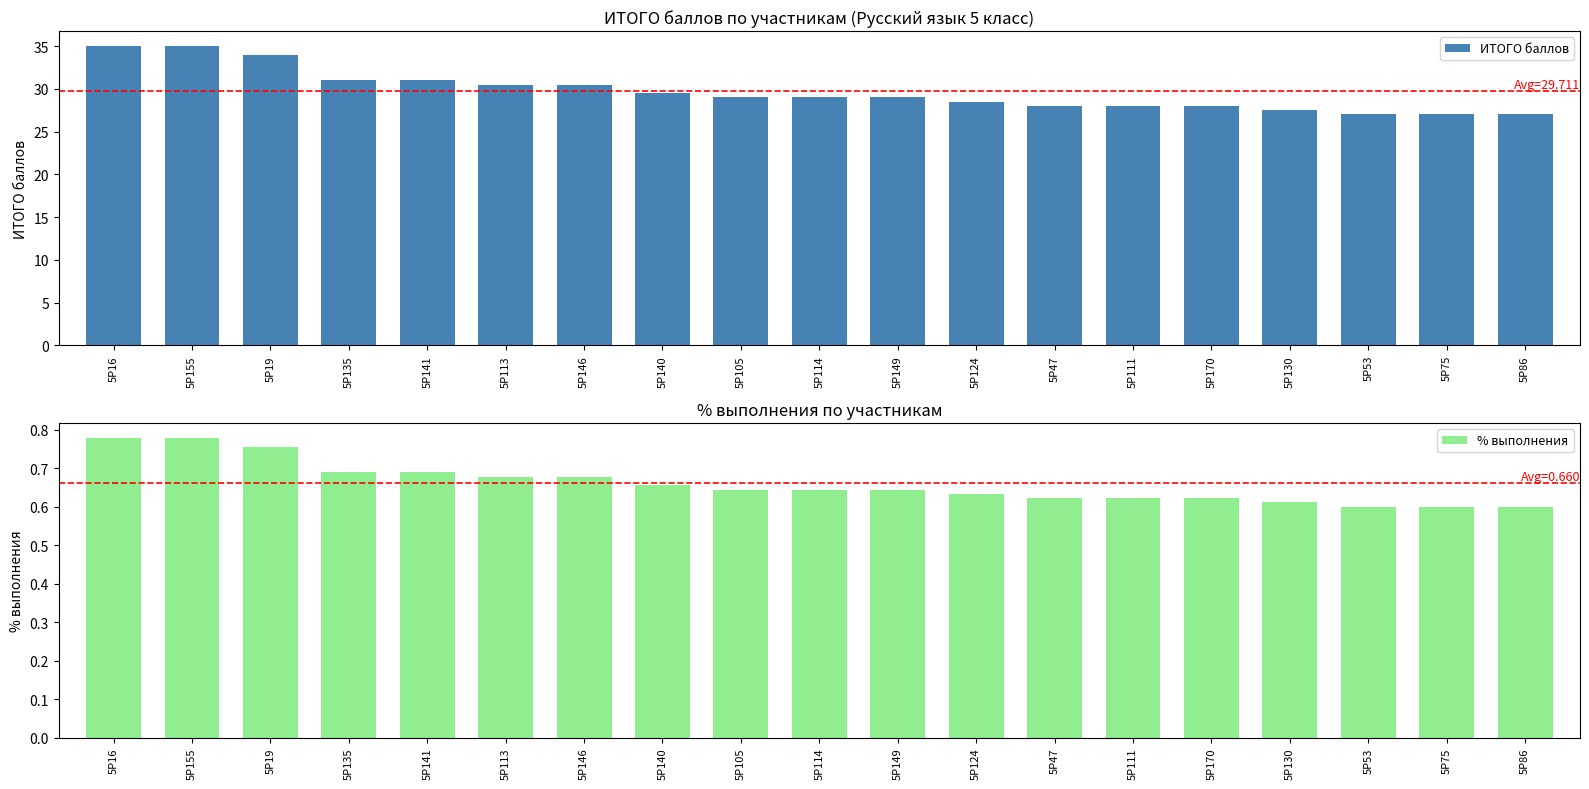

What is the label of the 6th bar from the left?

5Р113